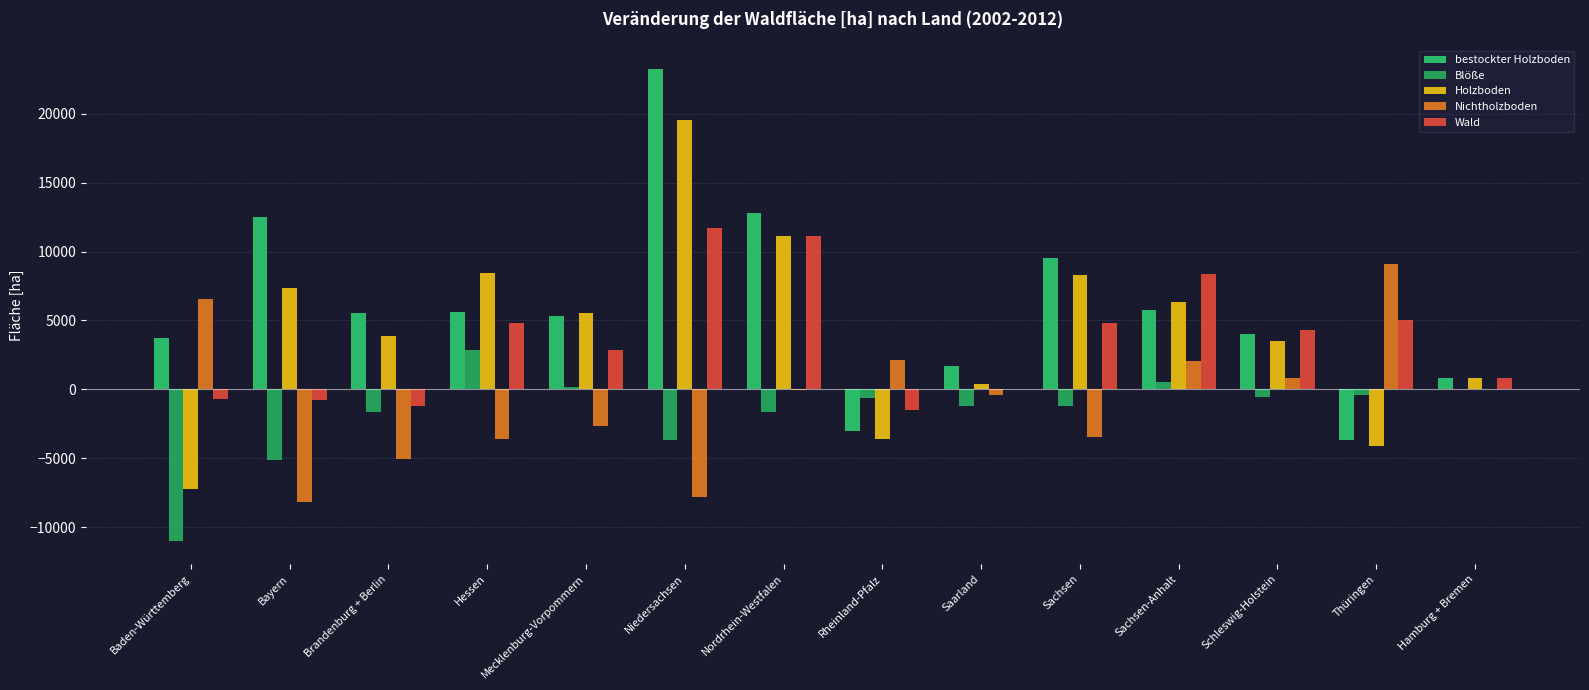

The Holzboden series shows 791.2 at Hamburg + Bremen. True or false?

True